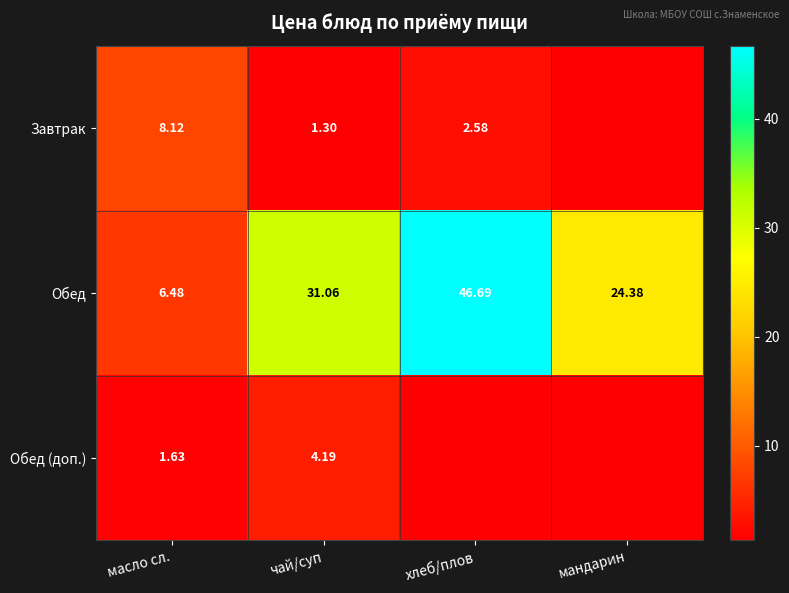

At чай/суп, list the series in order from smallest to largest.

Завтрак, Обед (доп.), Обед